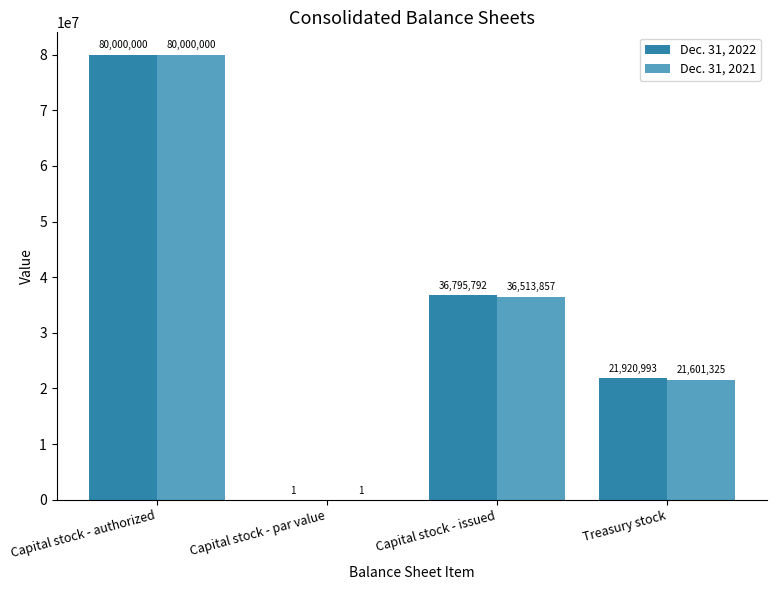

Which series has the largest total across all categories?

Dec. 31, 2022